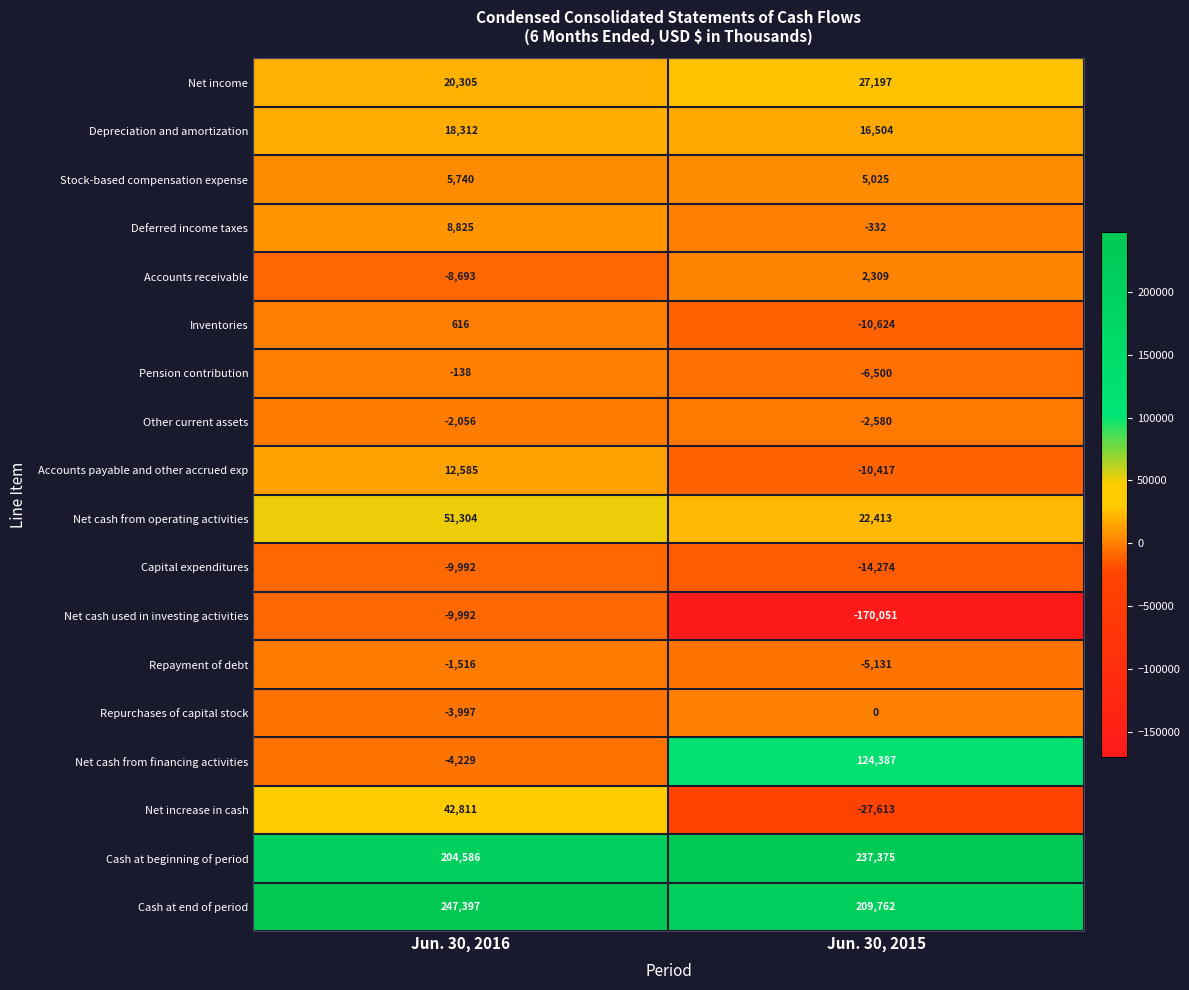

What is the total value across all series at Jun. 30, 2016?

571868